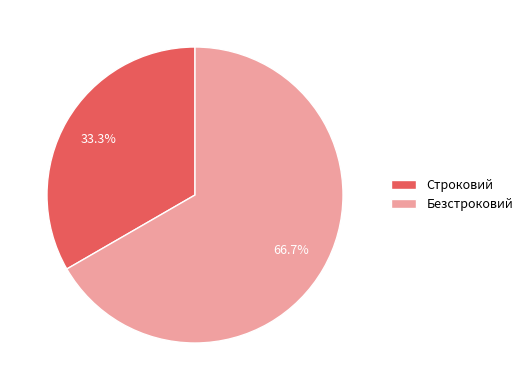

Count the number of slices in the pie.

2